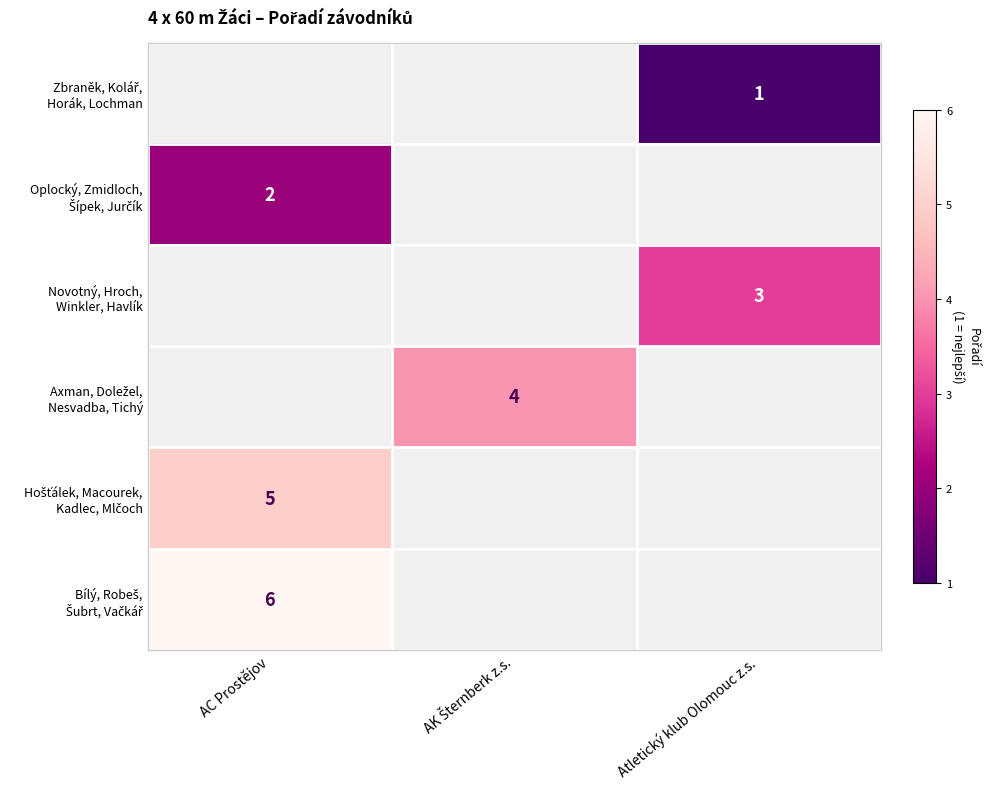

Which label corresponds to the smallest value in the chart?

Atletický klub Olomouc z.s.